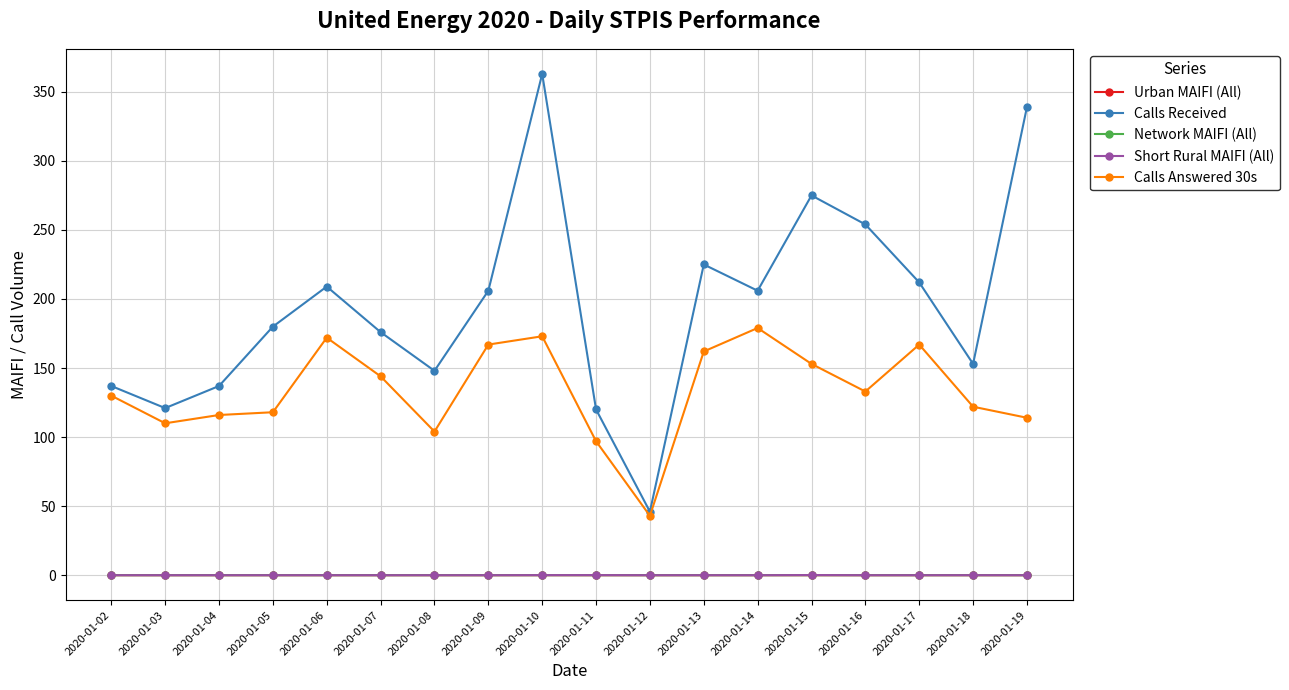

The value of Network MAIFI (All) at 2020-01-06 is 0.0. True or false?

True